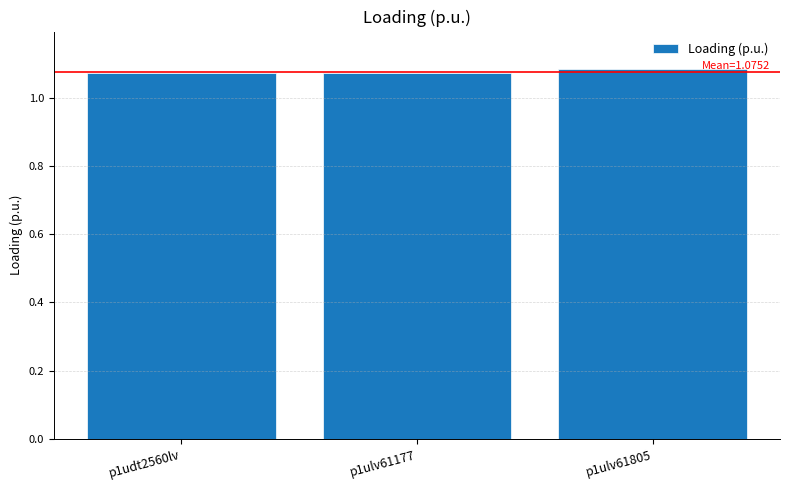

True or false: the data shows 0.5 at p1udt2560lv.

False